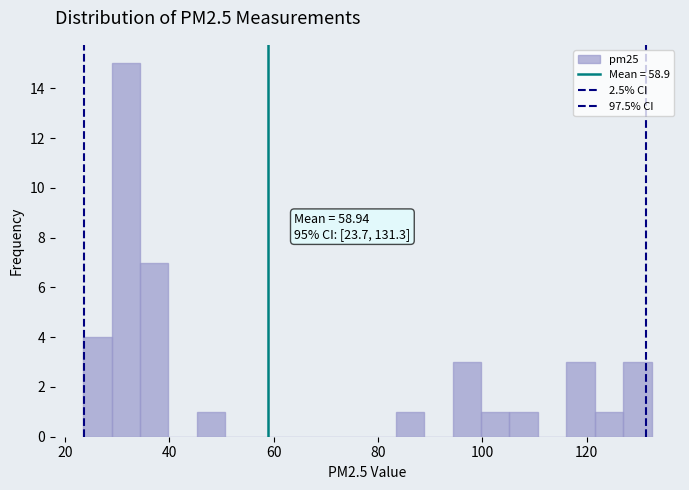

Around what value on the x-axis is the tallest bar? Give the approximate position of its centre, as read against the axis.

32